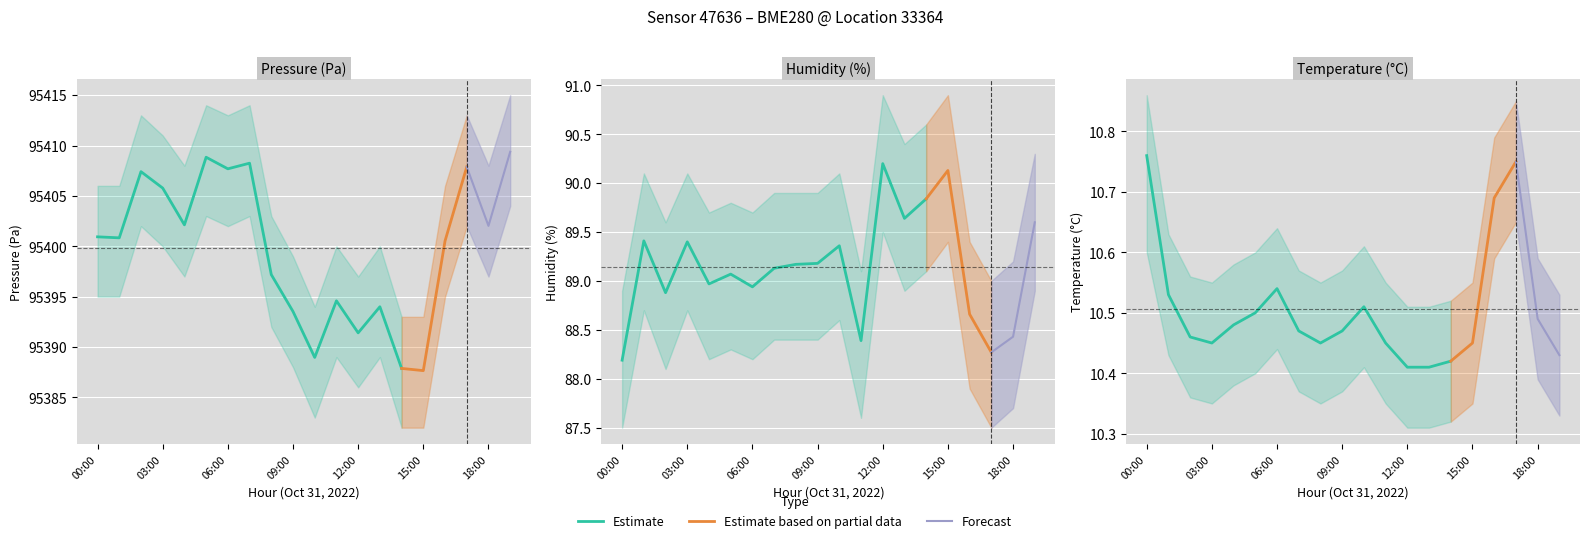

Where is the first local minimum for temperature?

03:00